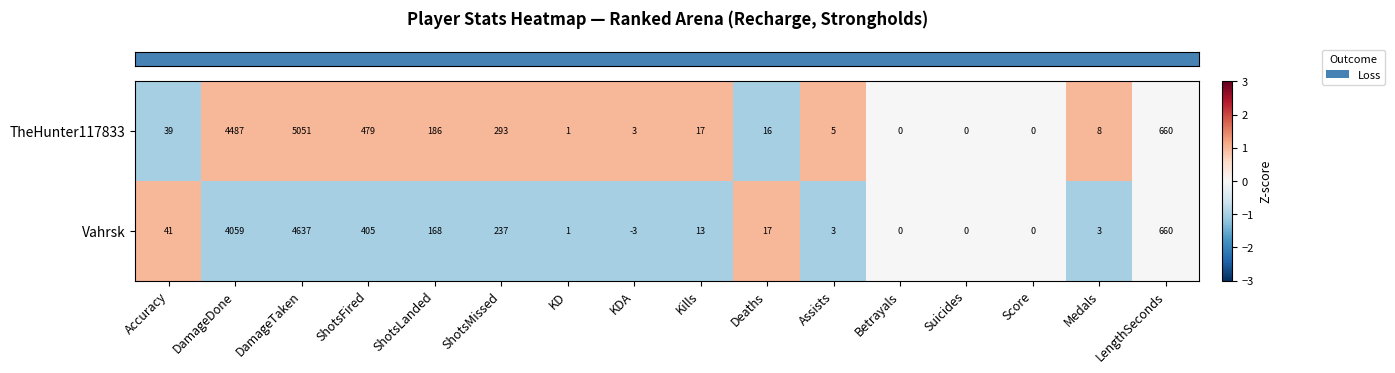

True or false: Vahrsk has a value of 563 at ShotsFired.

False